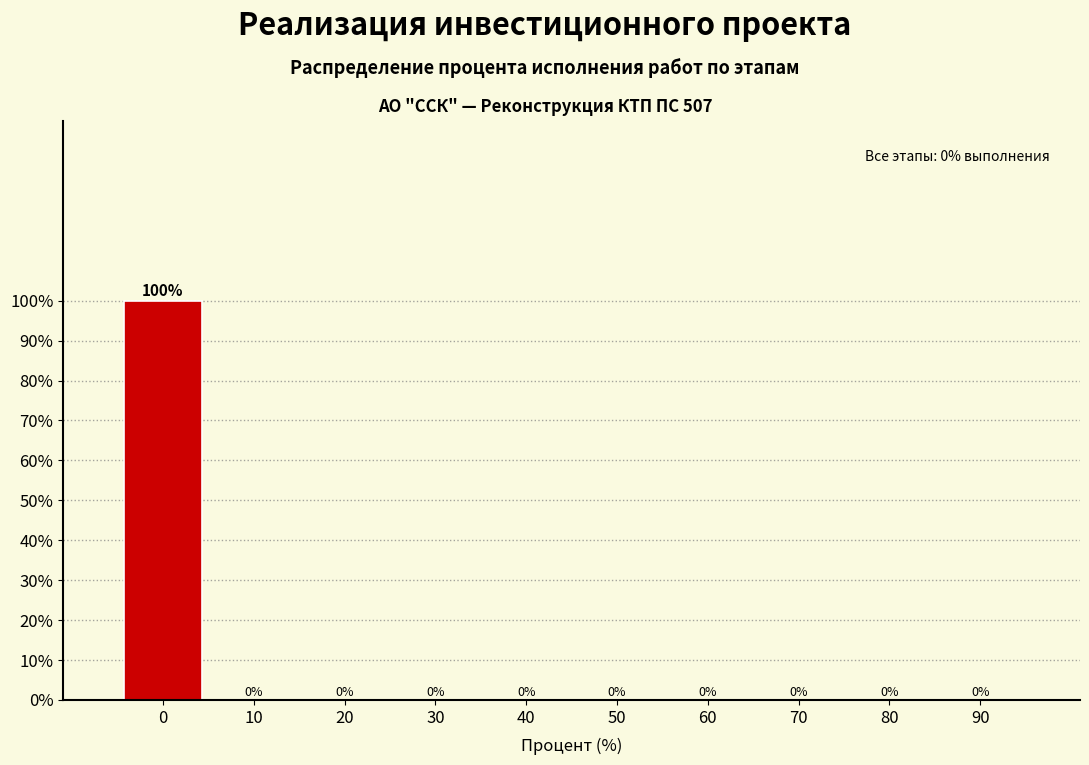

Reading right to left, what are all the values shown in this chart?

90=0	80=0	70=0	60=0	50=0	40=0	30=0	20=0	10=0	0=100